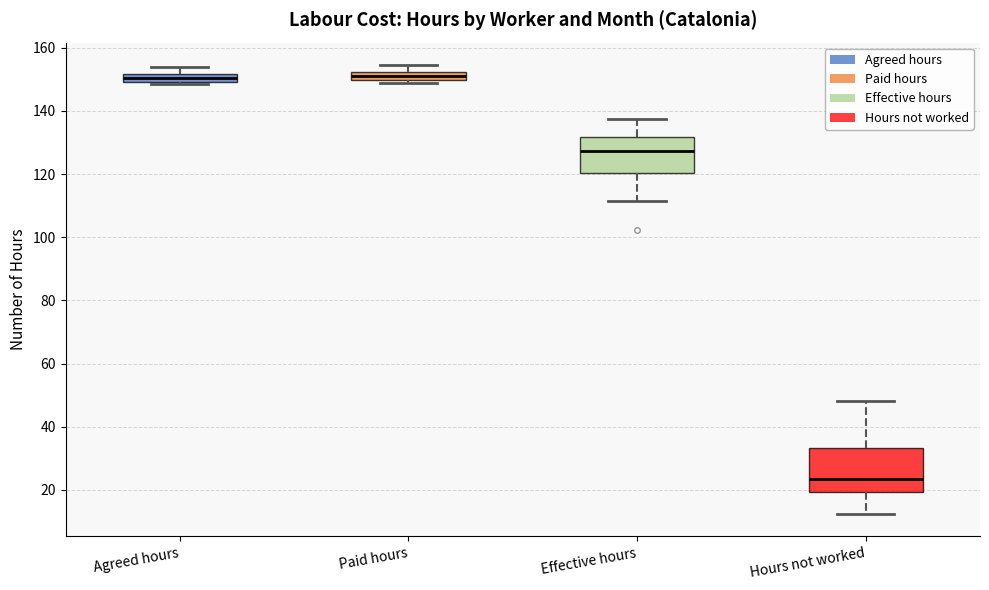

Where is the lower edge of the box for Agreed hours on the y-axis? The values are not printed on the chart, so give them approximately, as read against the axis.

150